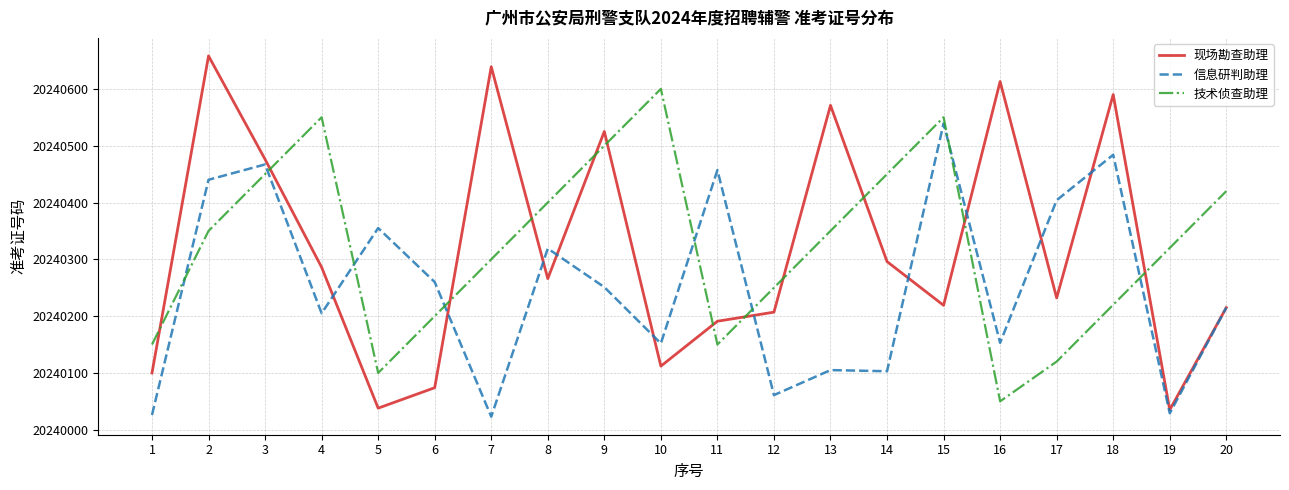

What is the sum of all 信息研判助理 values?

404805048